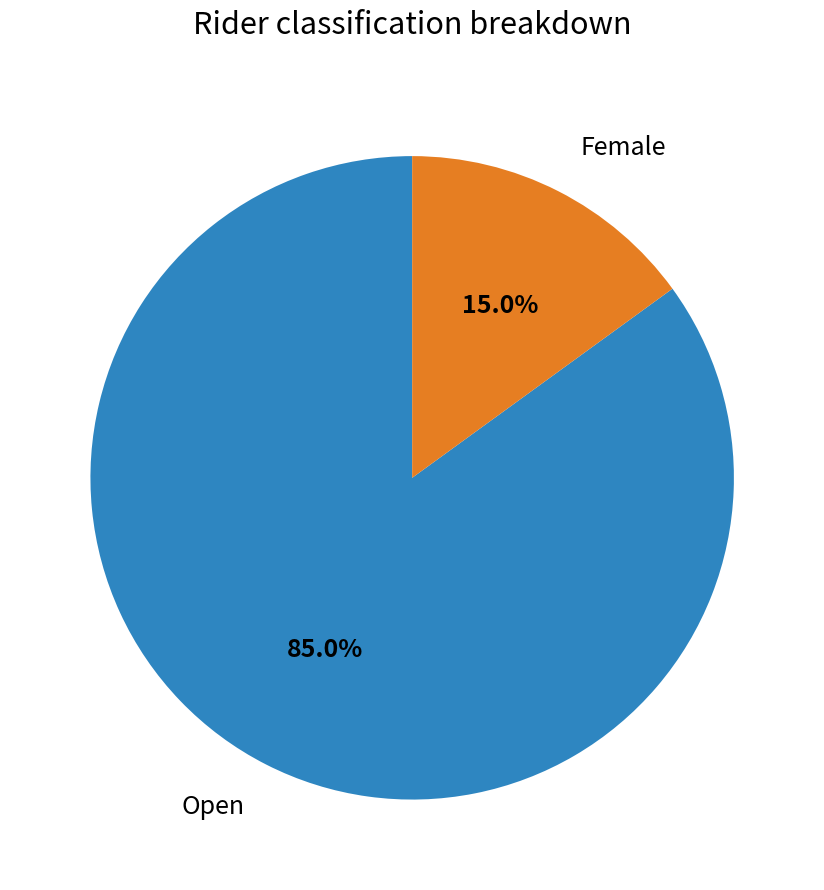

Is there any slice that represents more than half of the pie?

Yes